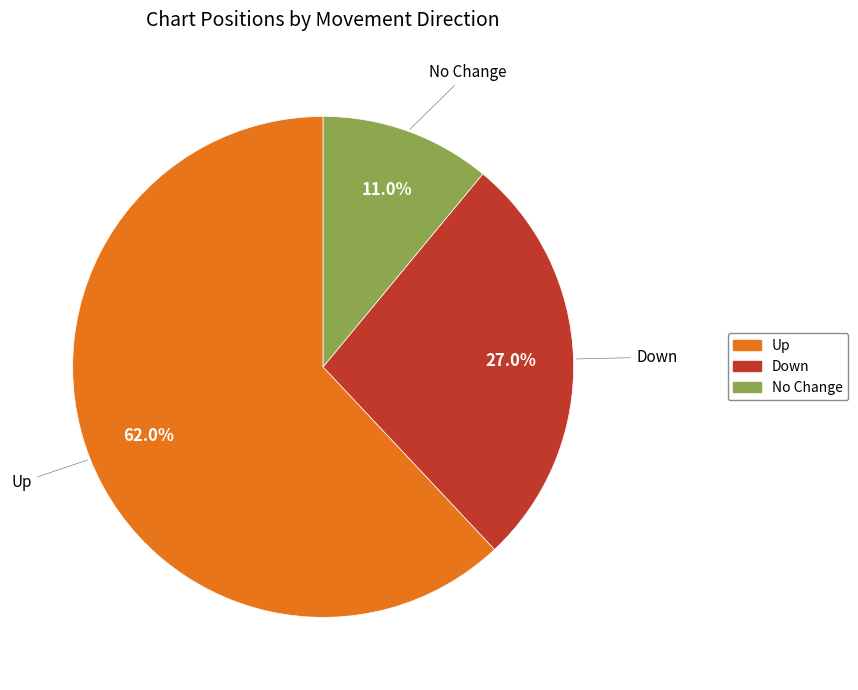

Does any single category account for the majority?

Yes